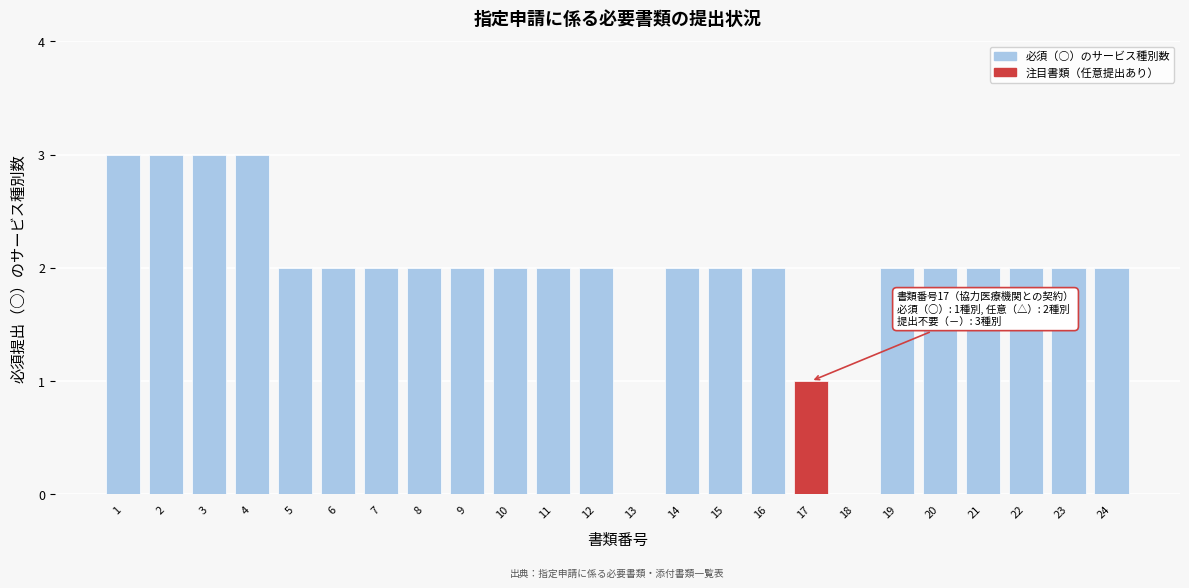

Reading left to right, transcribe all the data shown in this chart.

1=3	2=3	3=3	4=3	5=2	6=2	7=2	8=2	9=2	10=2	11=2	12=2	13=0	14=2	15=2	16=2	17=1	18=0	19=2	20=2	21=2	22=2	23=2	24=2